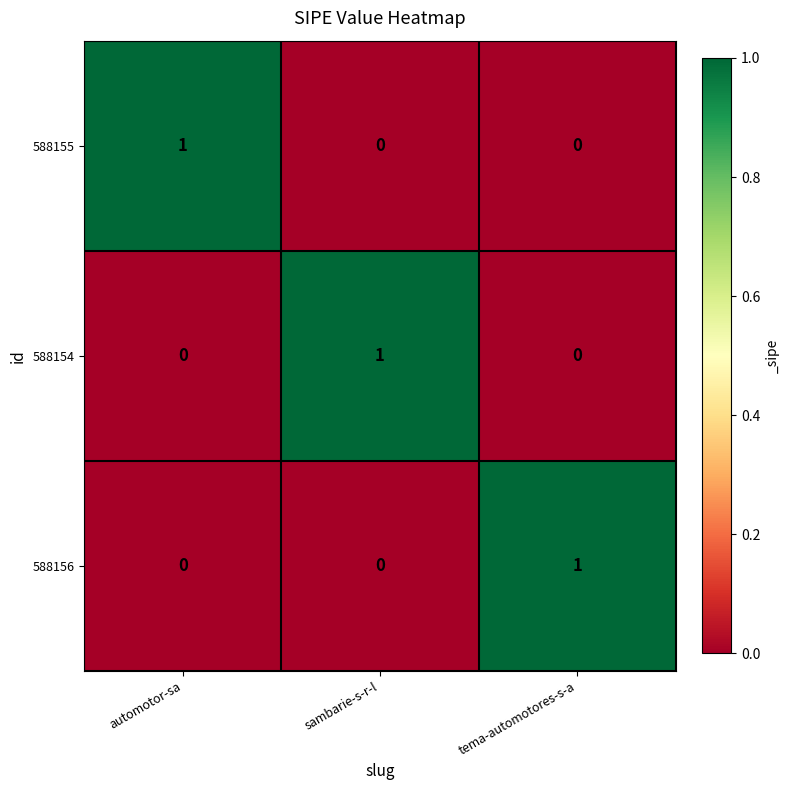

At how many categories does at least one series exceed 0?

3